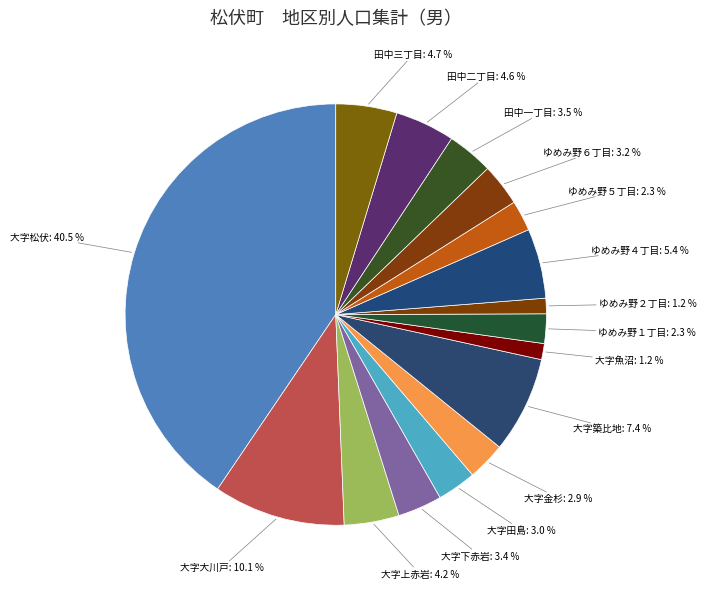

How many slices are in this pie chart?

16